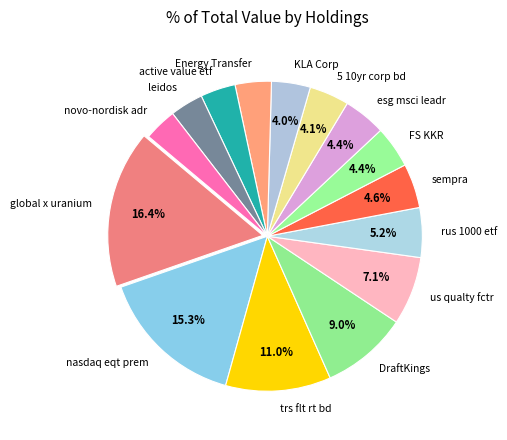

To the nearest percent, what percentage of the pie is sempra?

5%